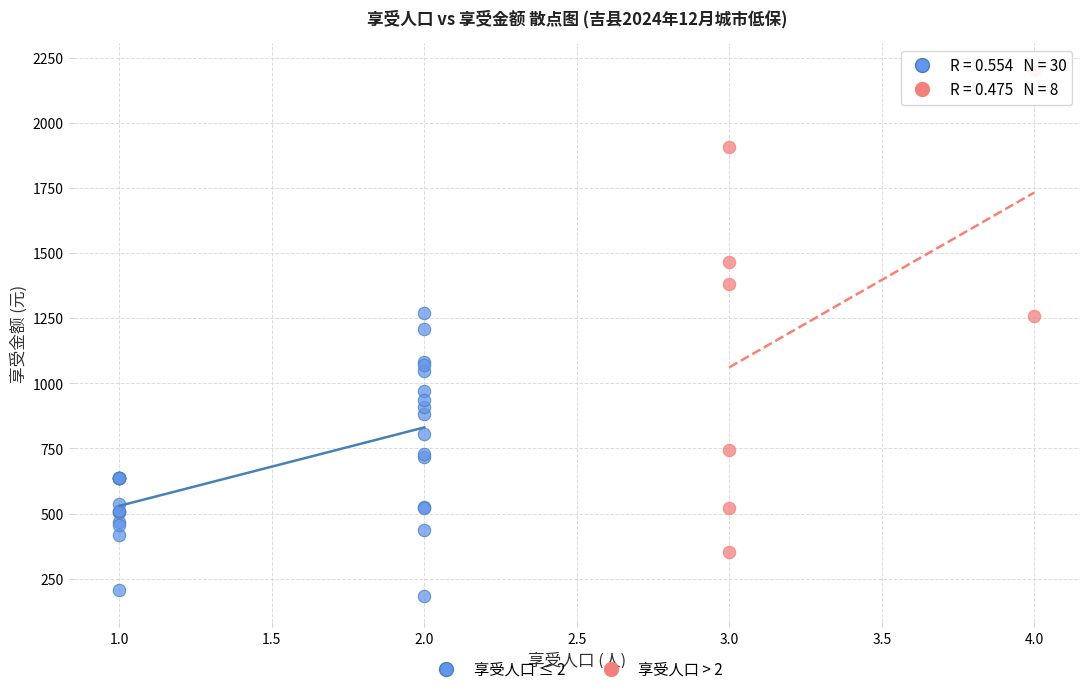

Which series reaches the maximum Y coordinate?

享受人口 > 2